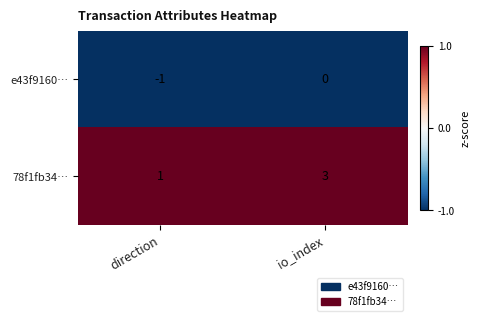

Which series has the widest spread of values?

78f1fb34…